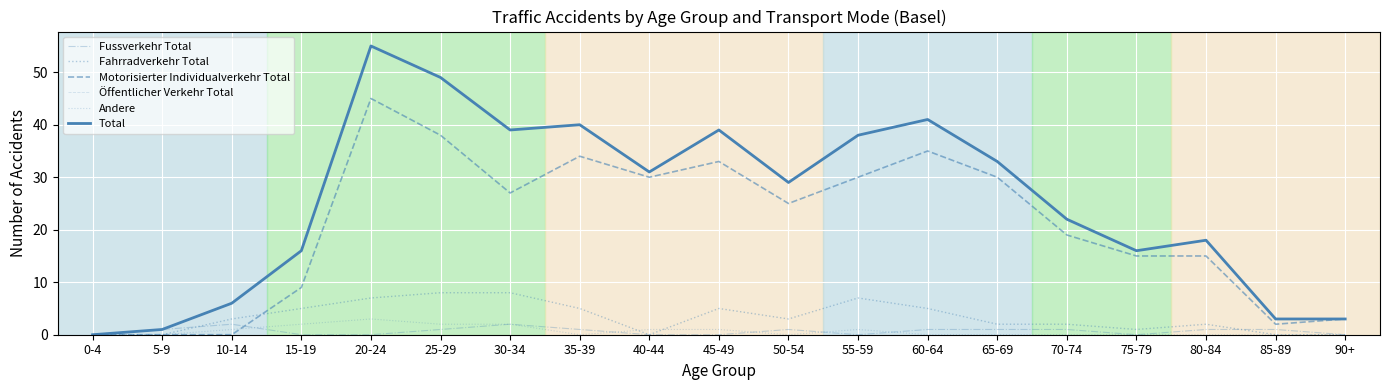

At how many categories does at least one series exceed 53?

1